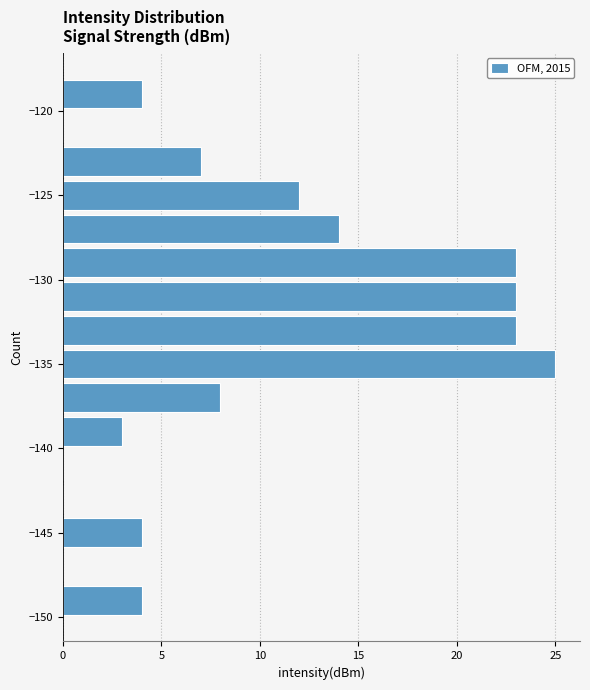

Which range on the y-axis has the longest bar?

-136 to -134